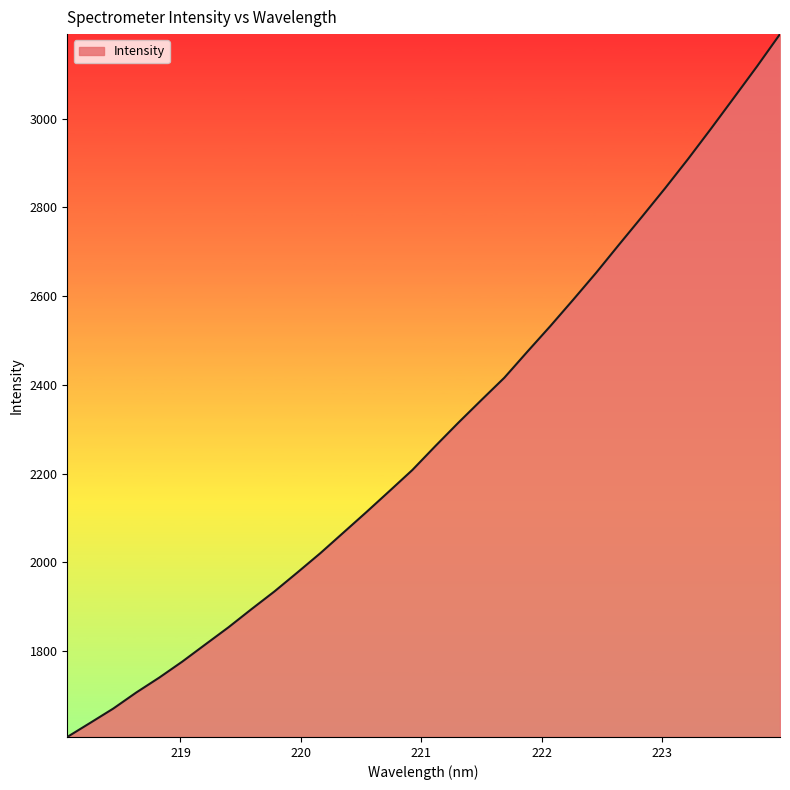

How many distinct data groups are displayed?

1